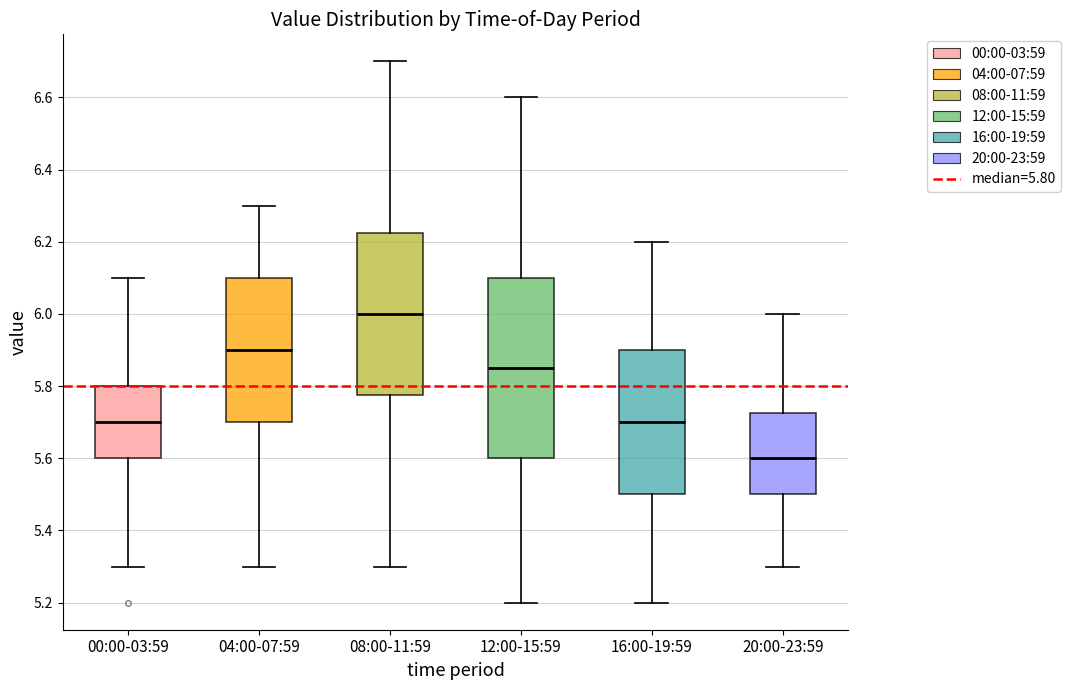

Which box is the tallest, from its lower edge to its upper edge?

12:00-15:59